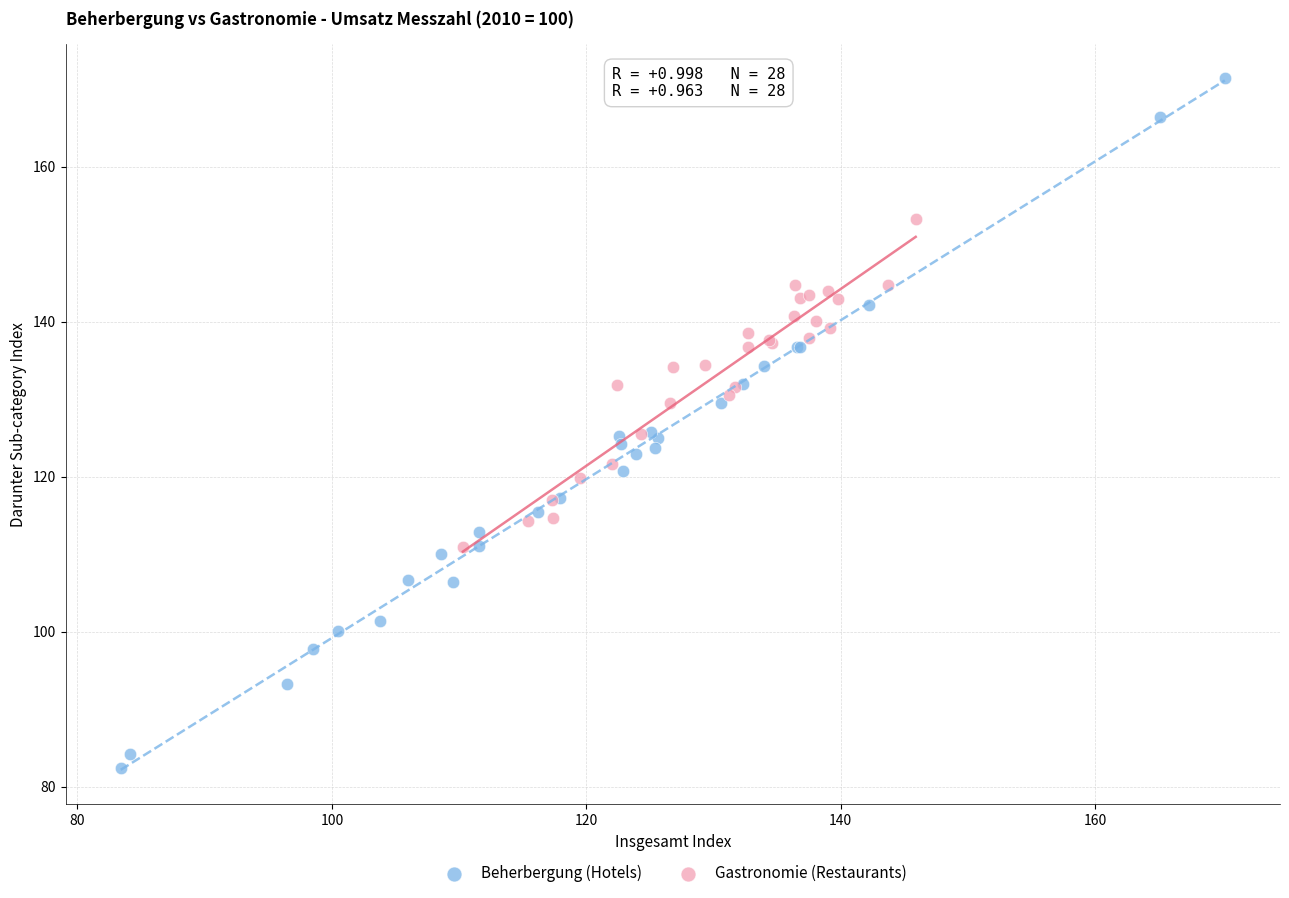

Which series has the widest spread of Y values?

Beherbergung (Hotels)